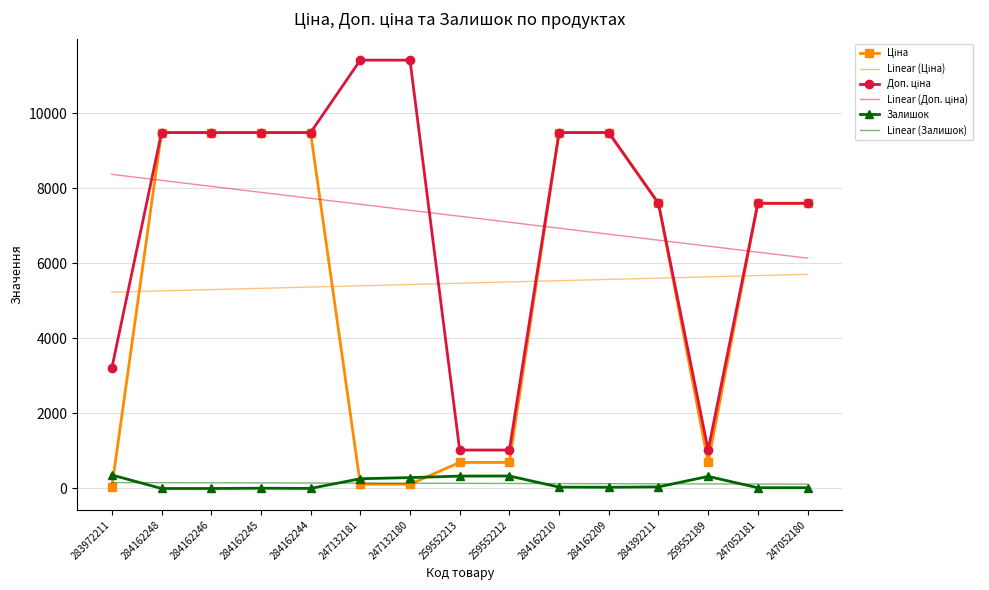

How many distinct data groups are displayed?

6